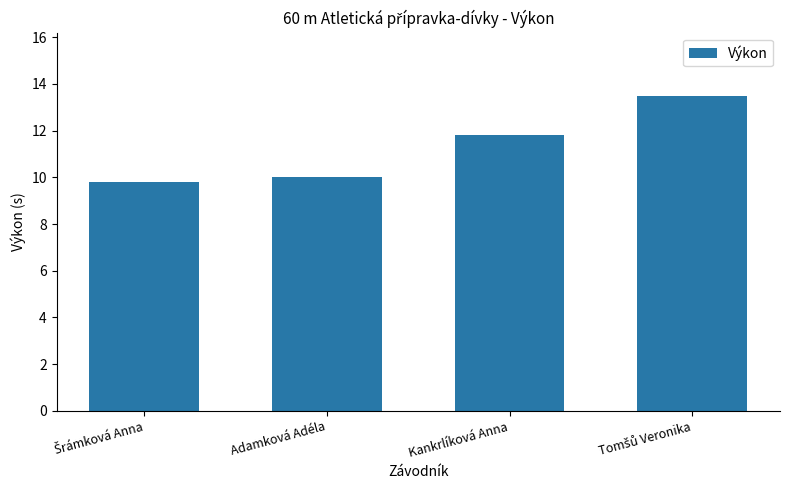

What is the change in value from Adamková Adéla to Kankrlíková Anna?

+1.8